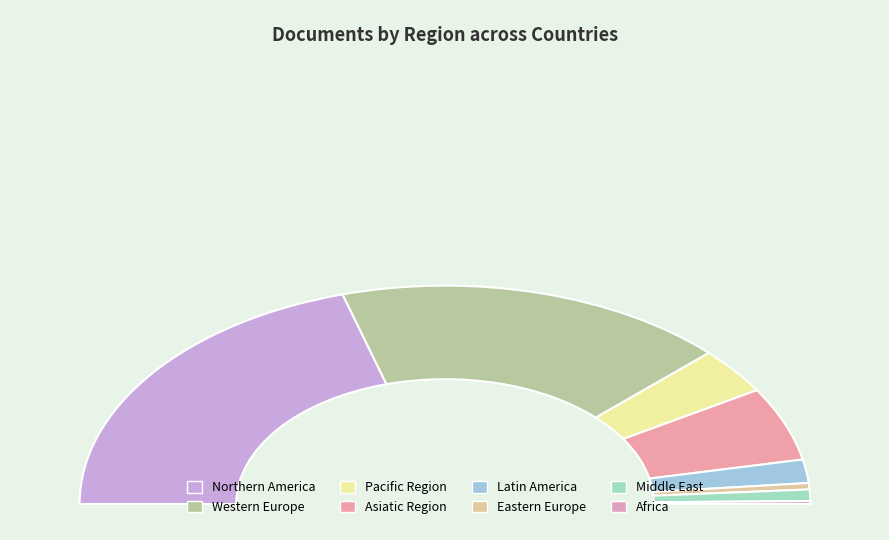

Is it true that Western Europe is 23% of the pie?

False